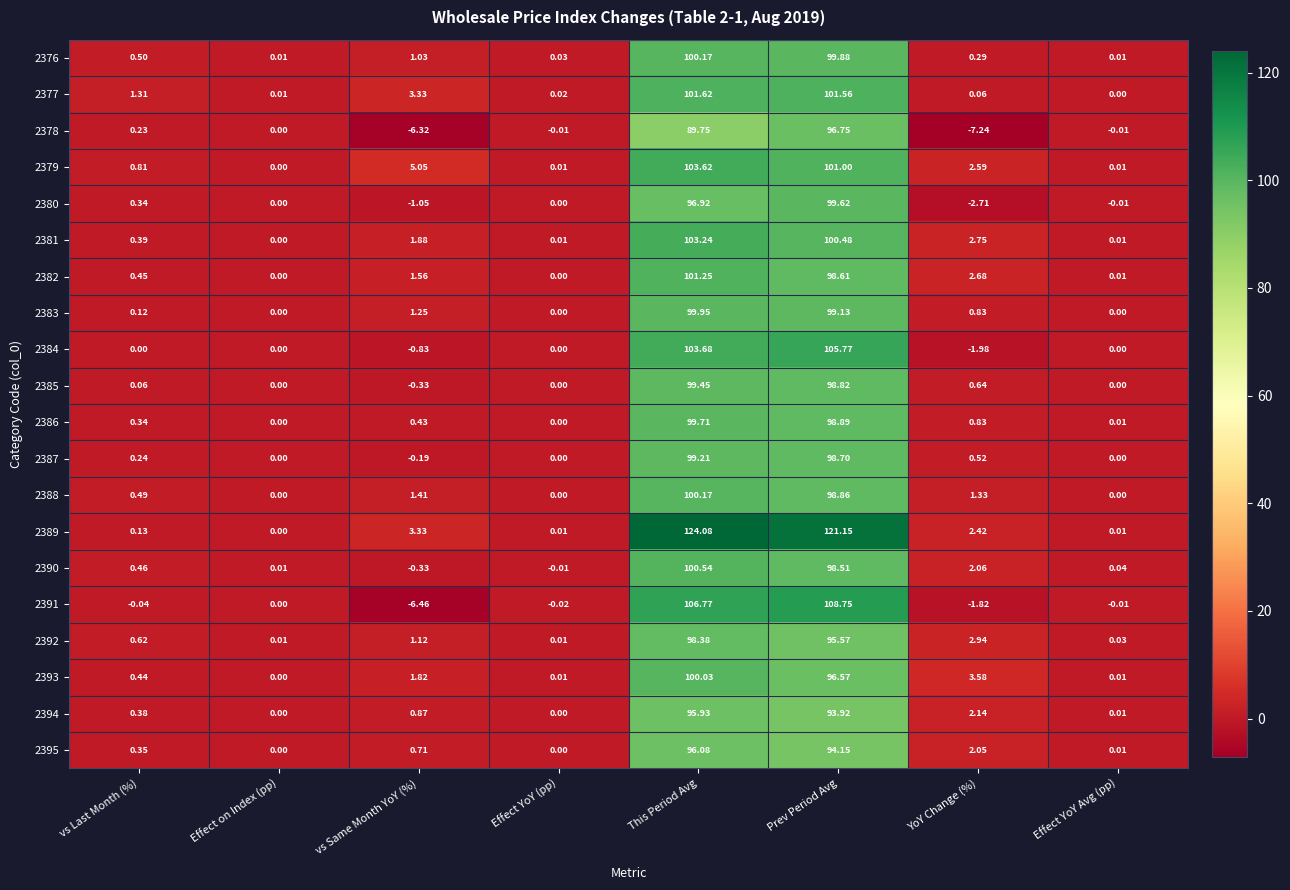

Which label corresponds to the smallest value in the chart?

YoY Change (%)